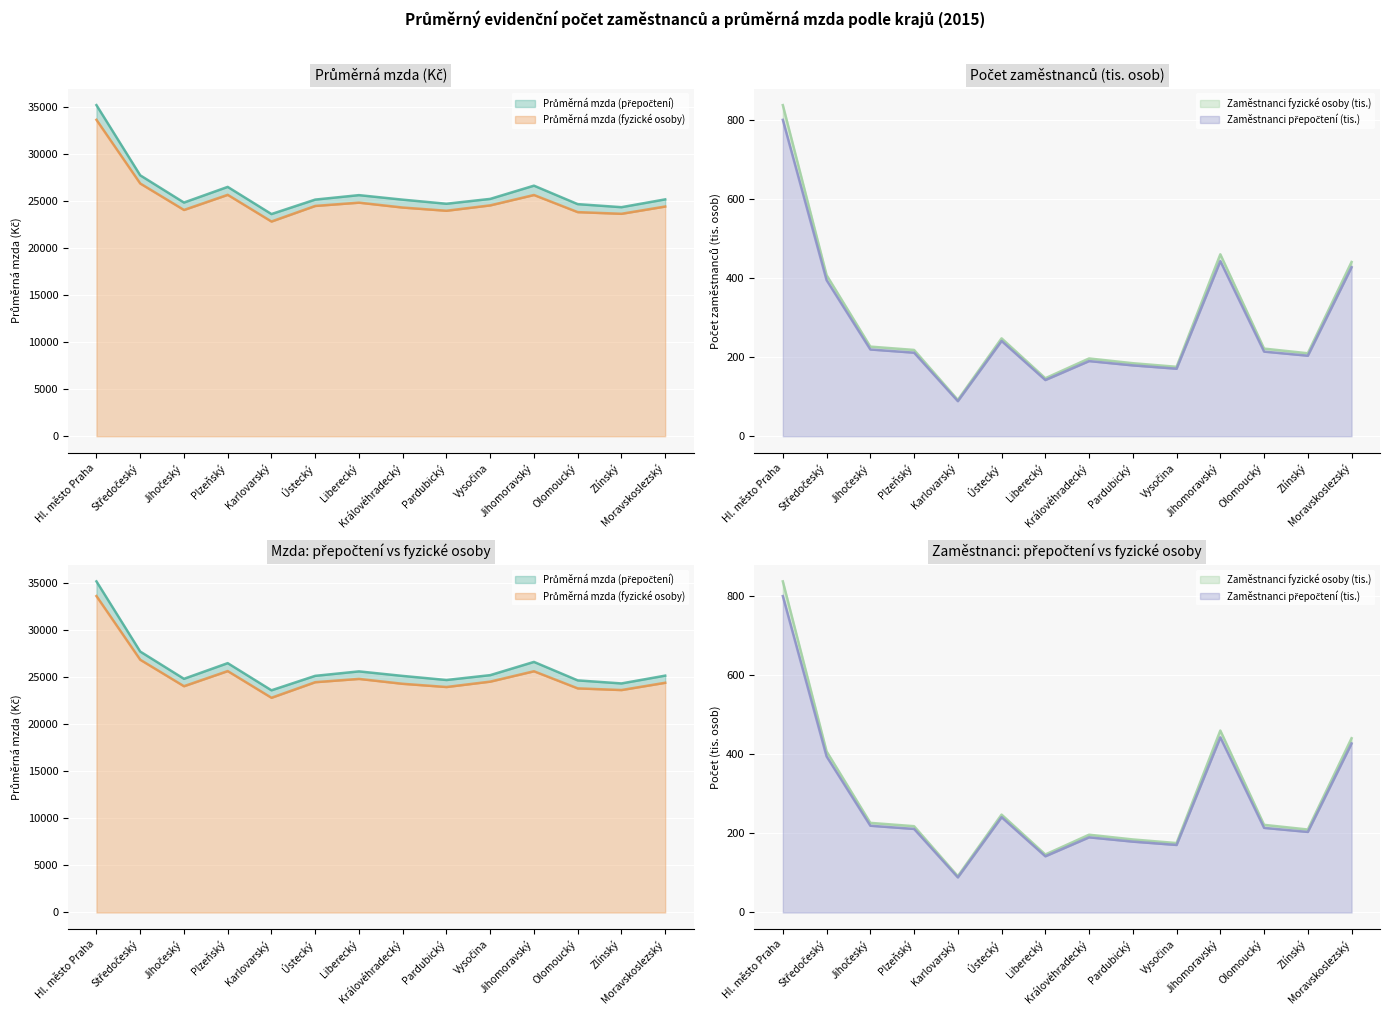

What is the difference between the highest and lowest values at Karlovarský?

23523.3